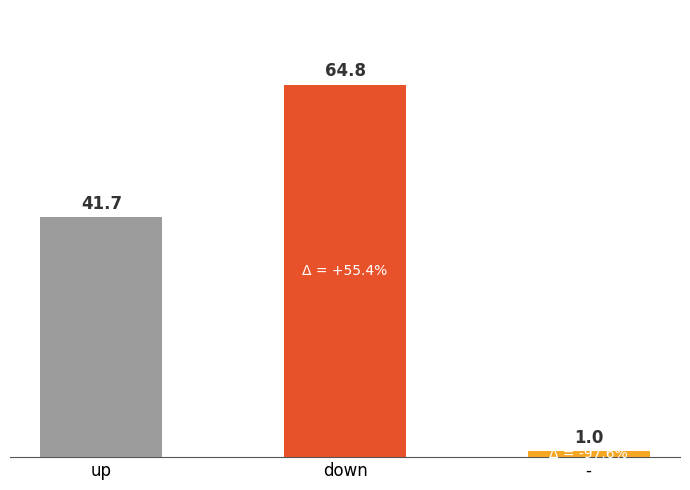

What is the change in value from down to -?

-63.8